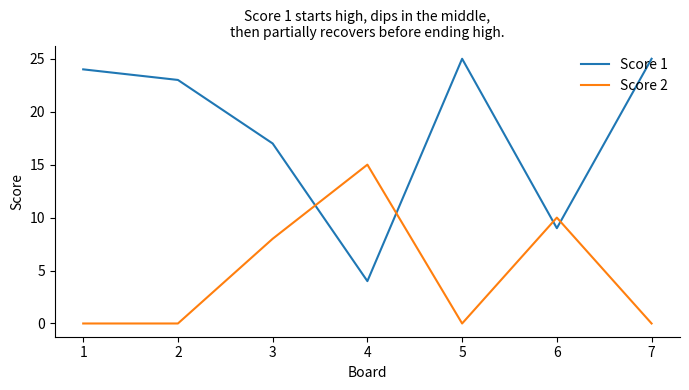

Rank the series by their average value, from lowest to highest.

Score 2, Score 1